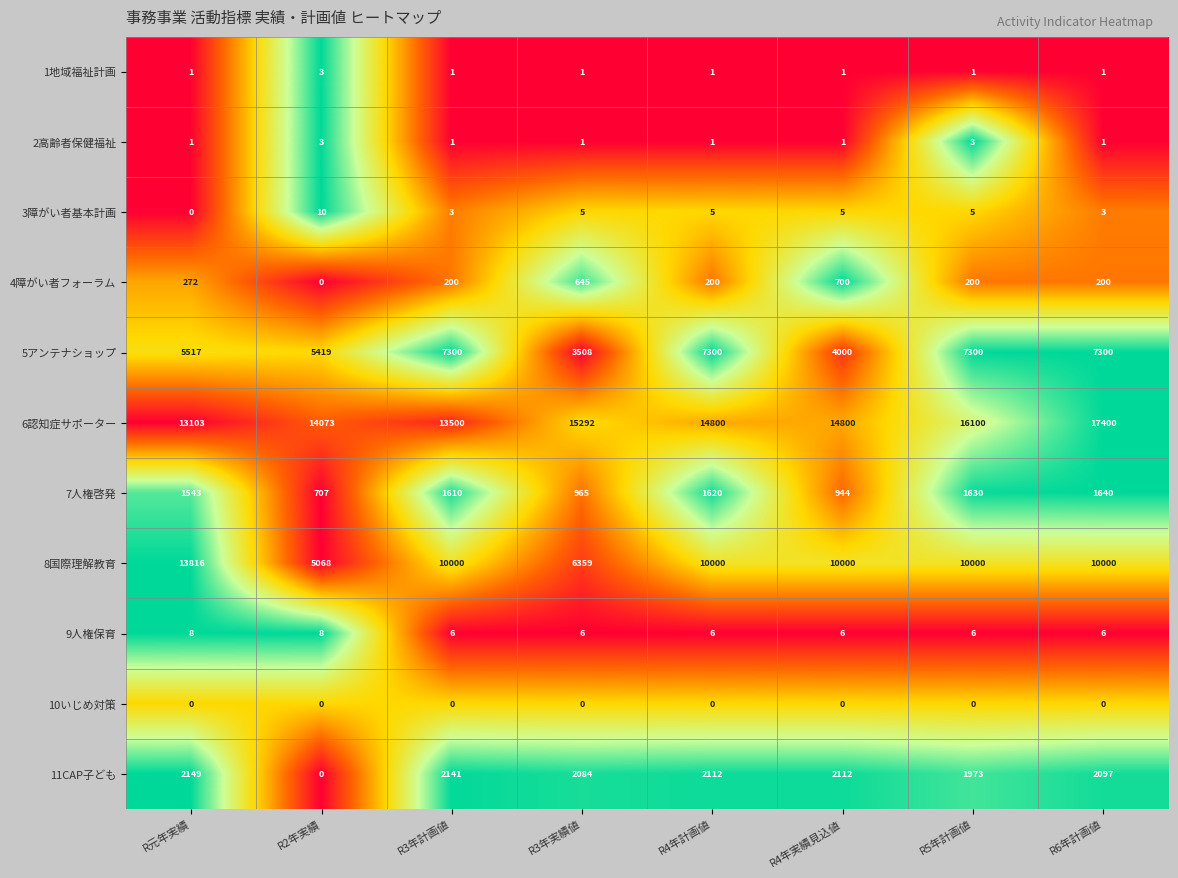

Is it true that 8国際理解教育 equals 13816 at R元年実績?

True